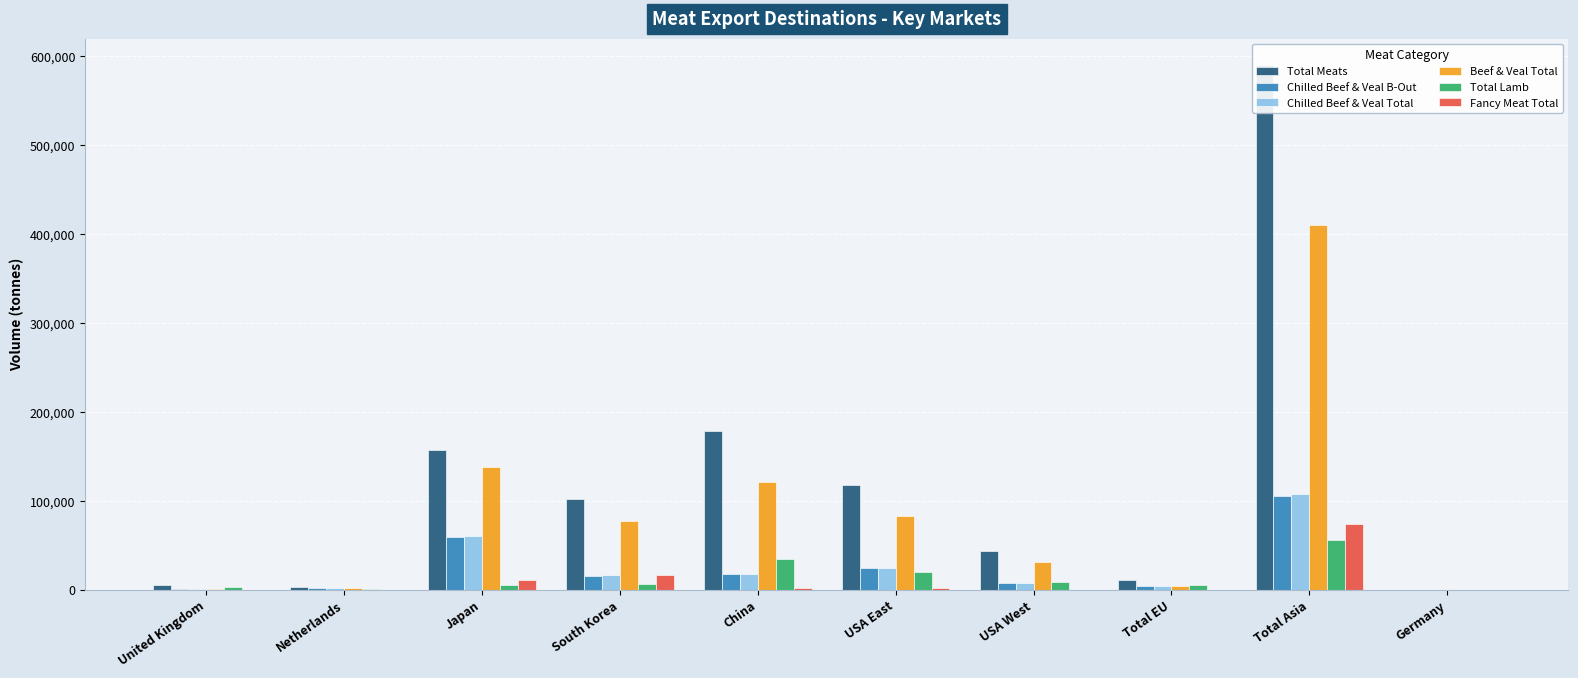

How many categories are shown in the chart?

10